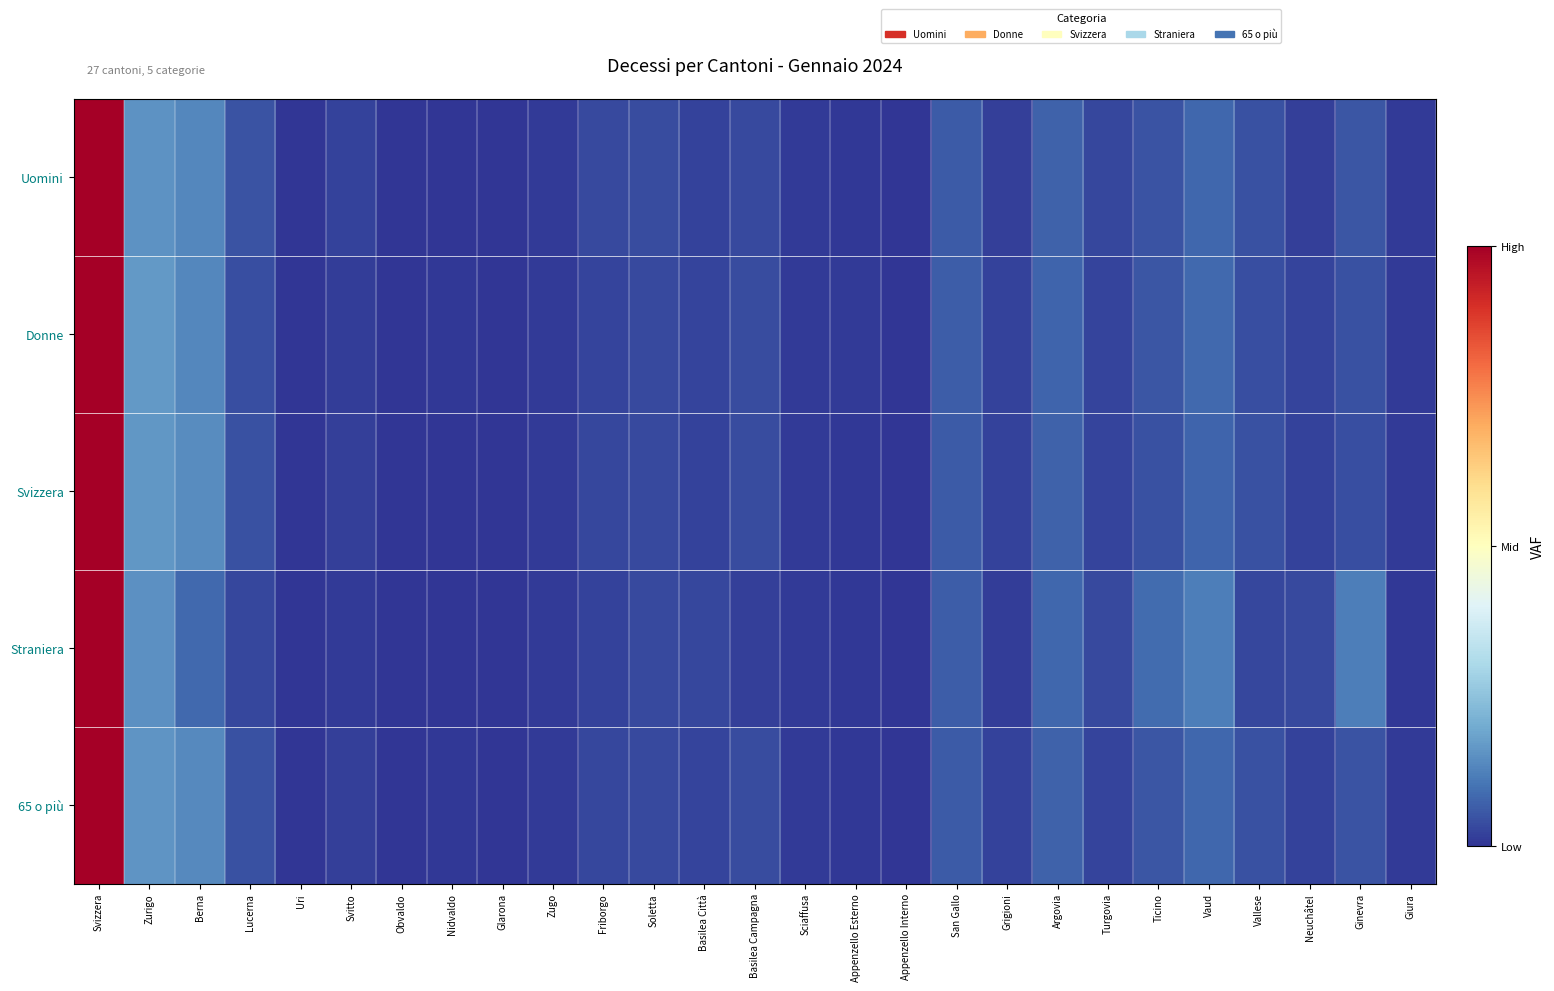

List the series in order of their peak value, highest first.

Uomini, Donne, Svizzera, Straniera, 65 o più